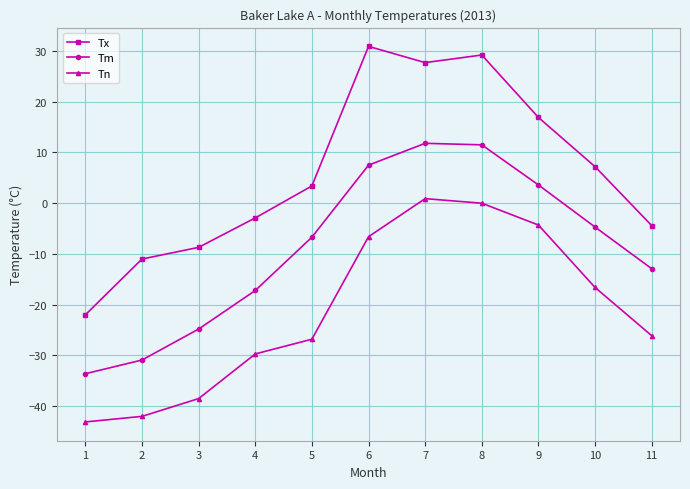

Does the chart display data point markers on the line(s)?

Yes